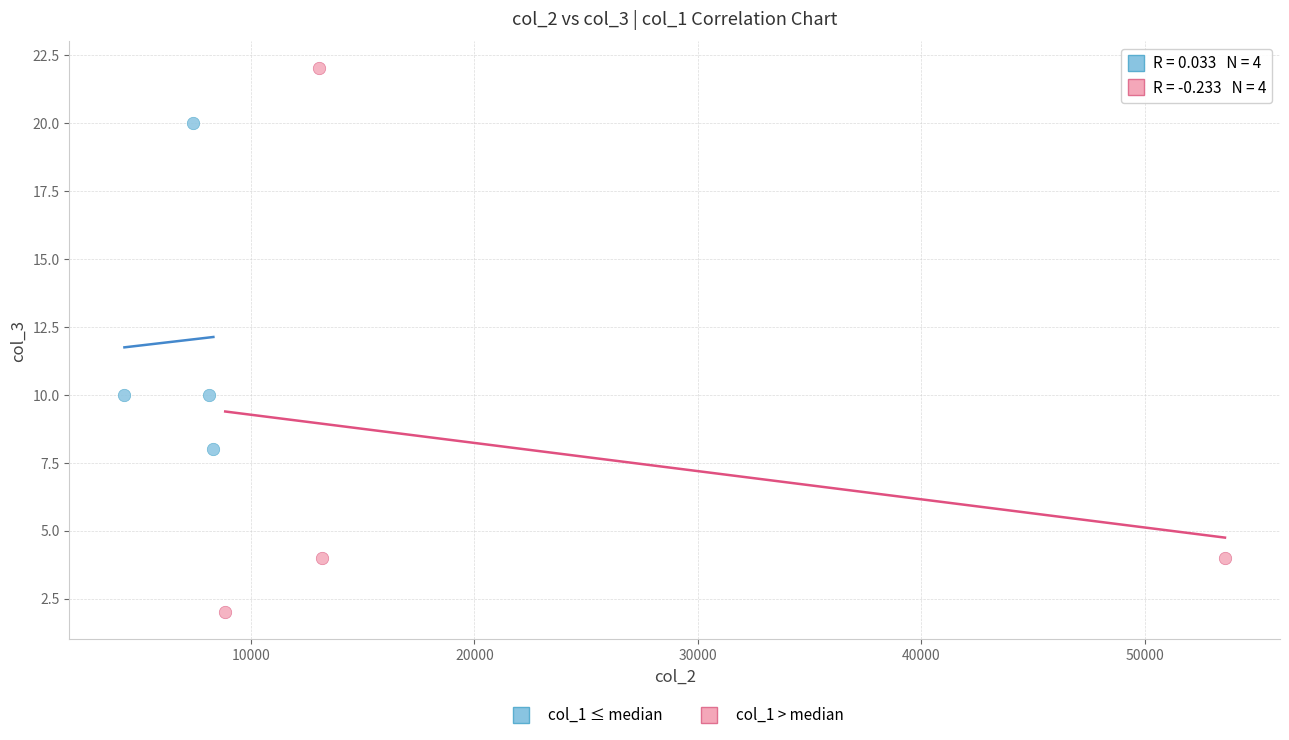

Which series reaches the minimum Y coordinate?

col_1 > median